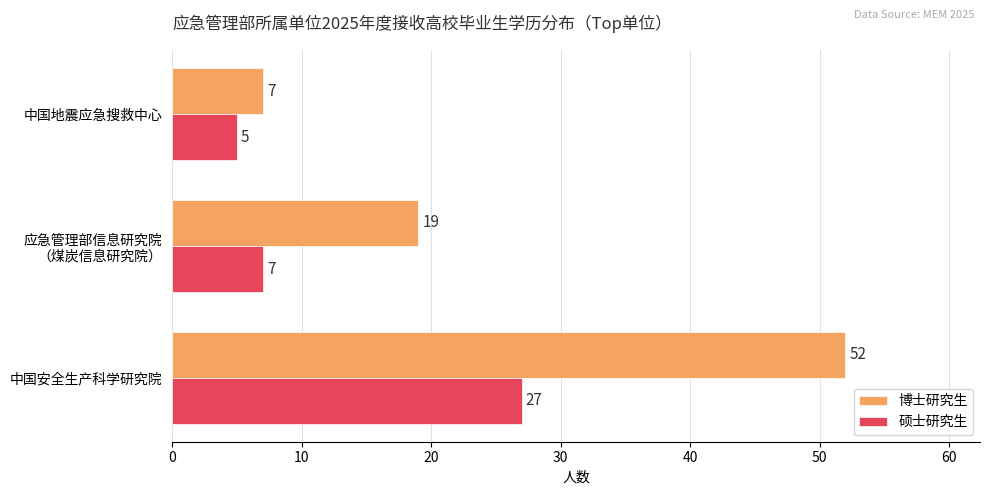

Which category has the lowest value across all series?

中国地震应急搜救中心